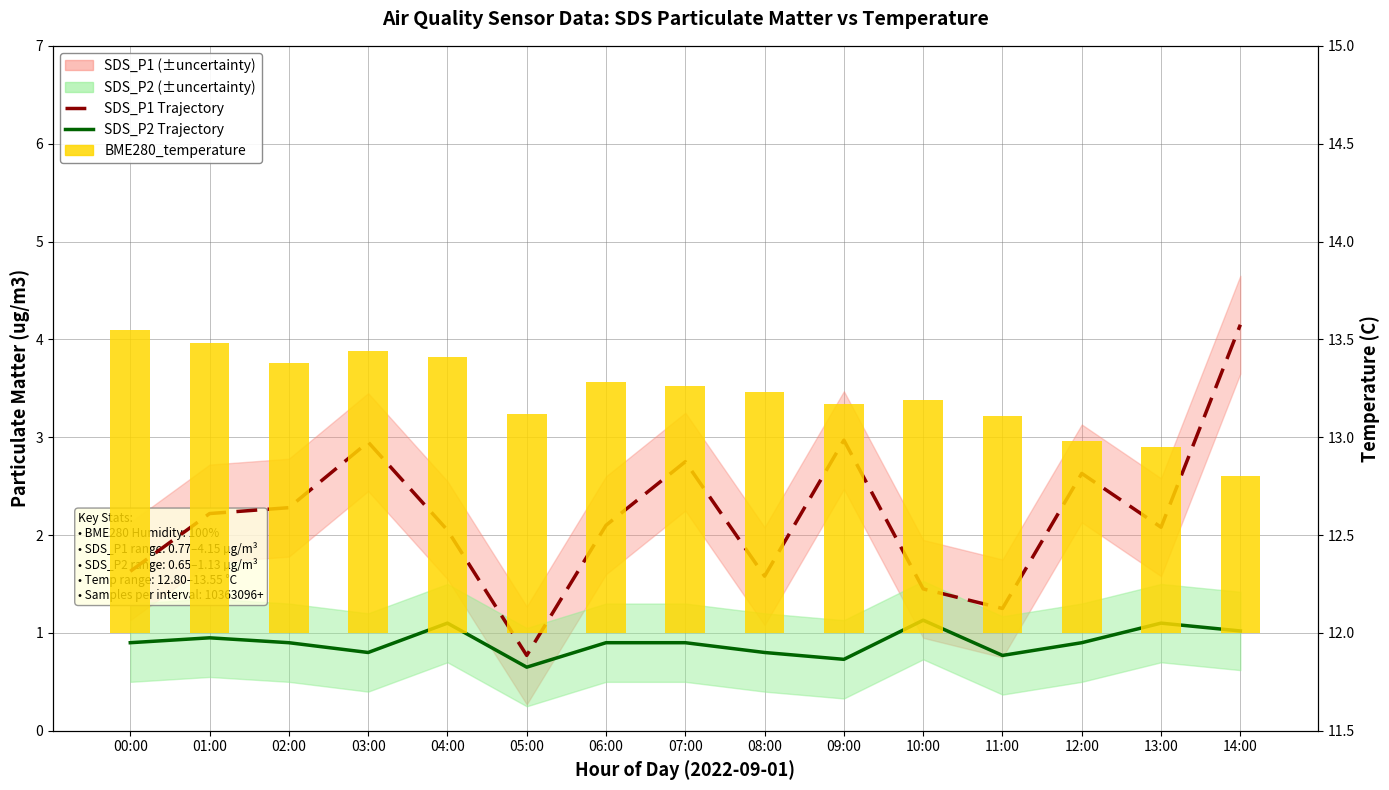

Which has a higher value, 05:00 or 07:00?

07:00